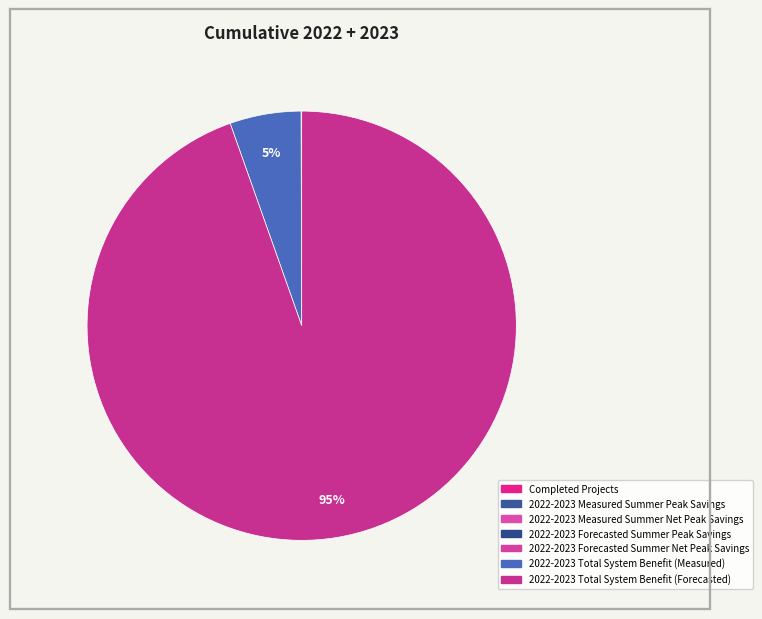

Is it true that 2022-2023 Total System Benefit (Forecasted) is 95% of the pie?

True